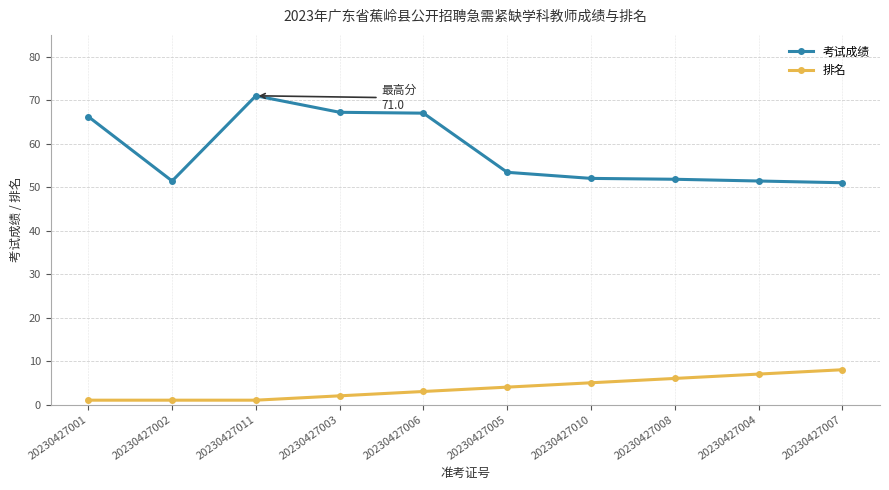

What position from the right is 20230427007?

1